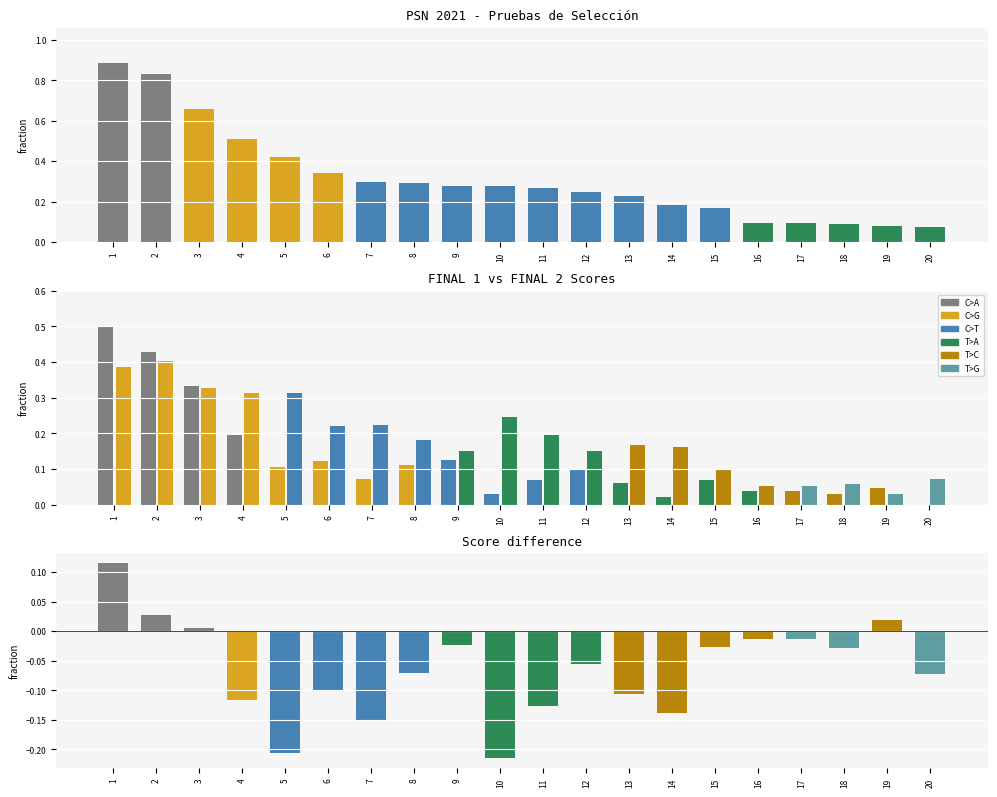

How many data points does each series have?

20